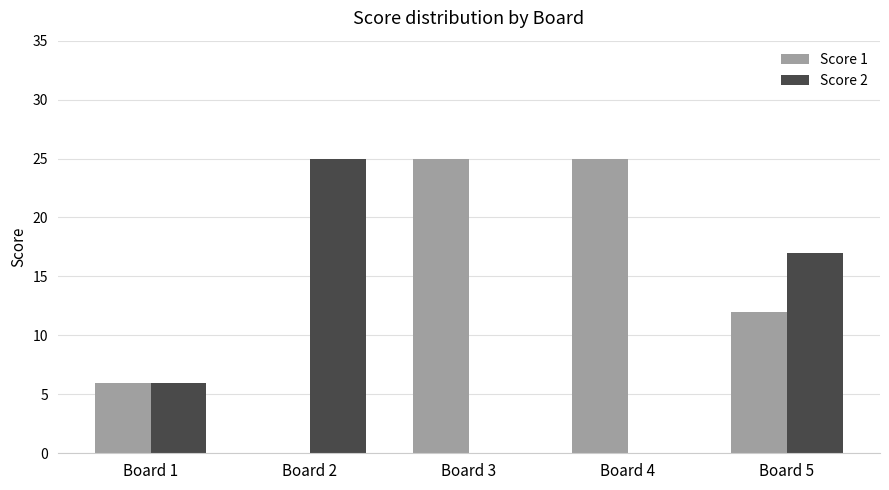

Are the bars horizontal?

No